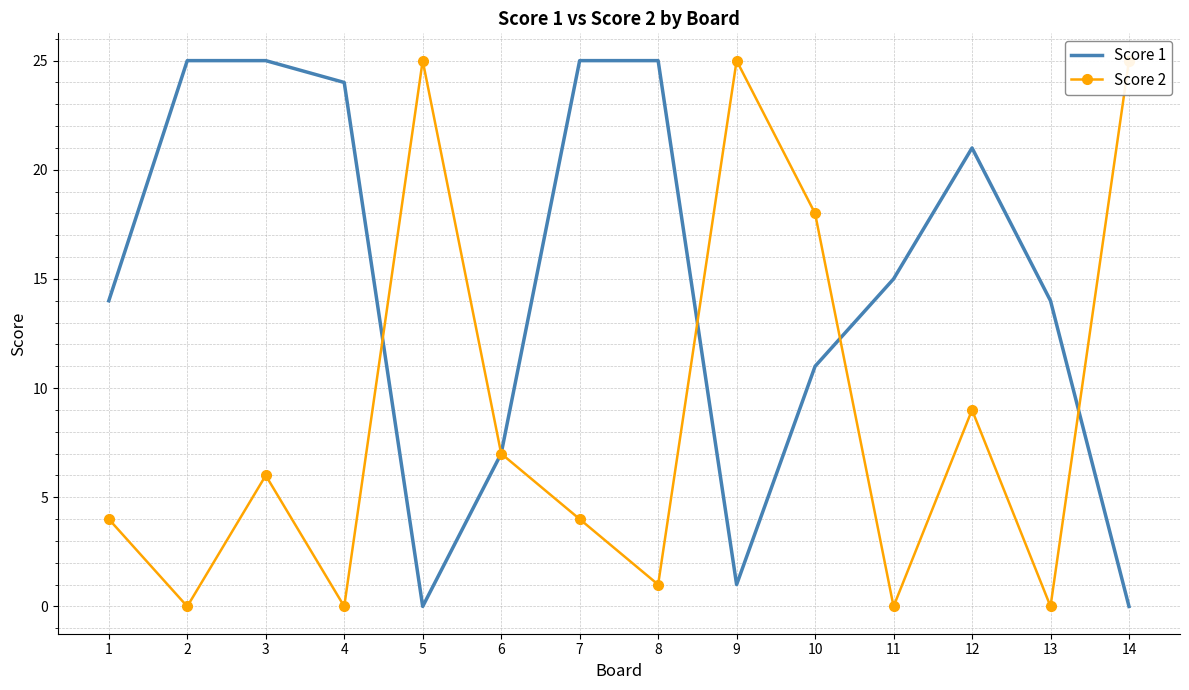

Where is the first local minimum for Score 2?

2